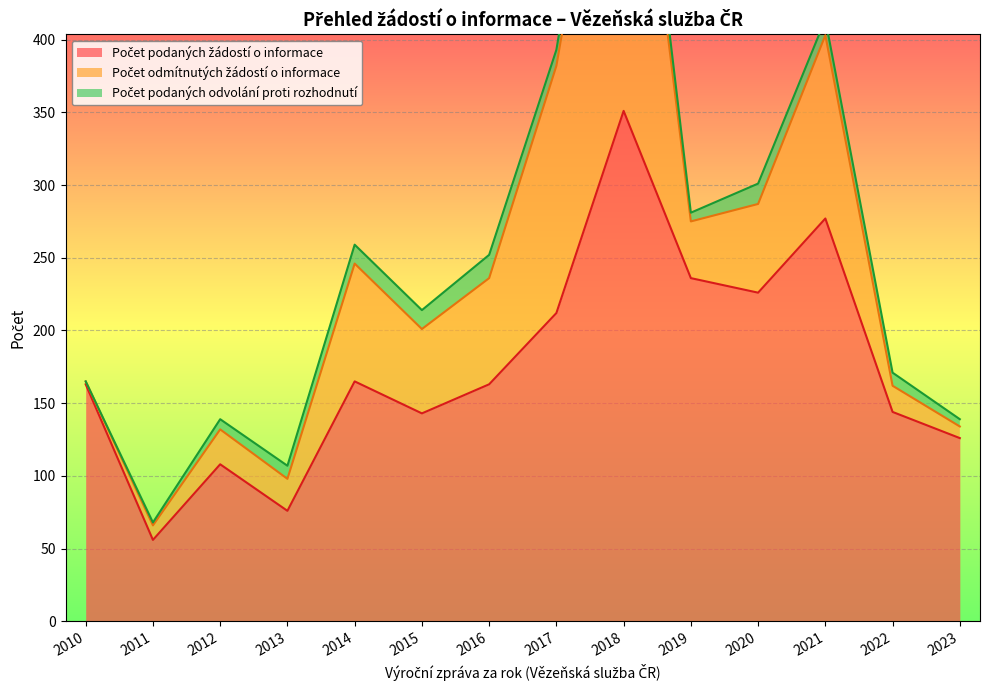

True or false: Počet podaných odvolání proti rozhodnutí and Počet odmítnutých žádostí o informace intersect in this chart.

False